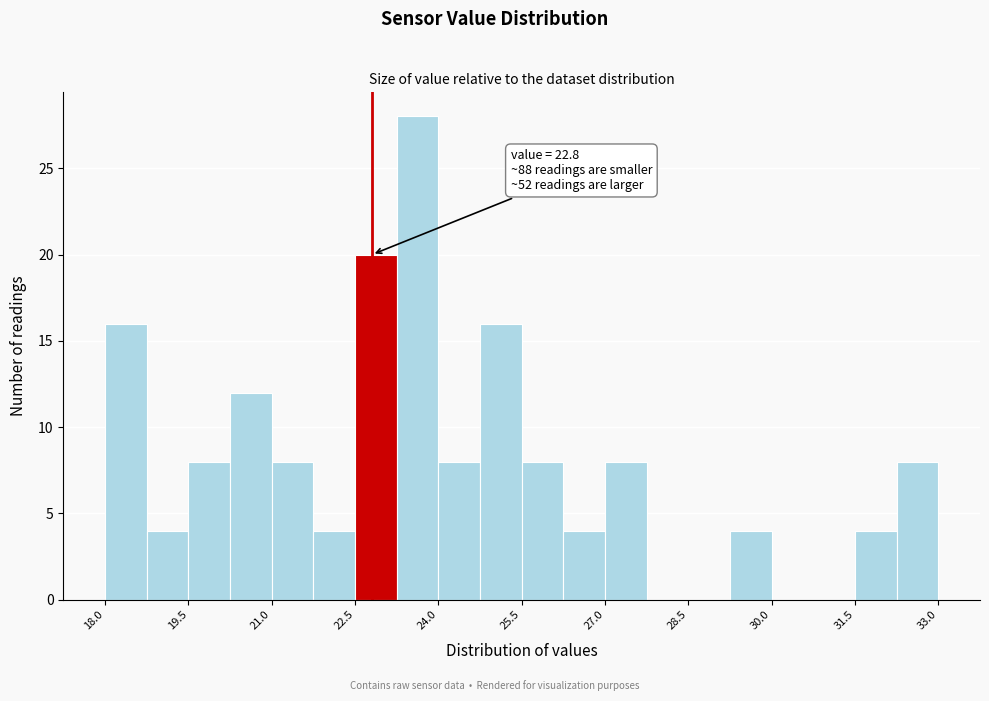

Around what value on the x-axis is the tallest bar? Give the approximate position of its centre, as read against the axis.

23.6